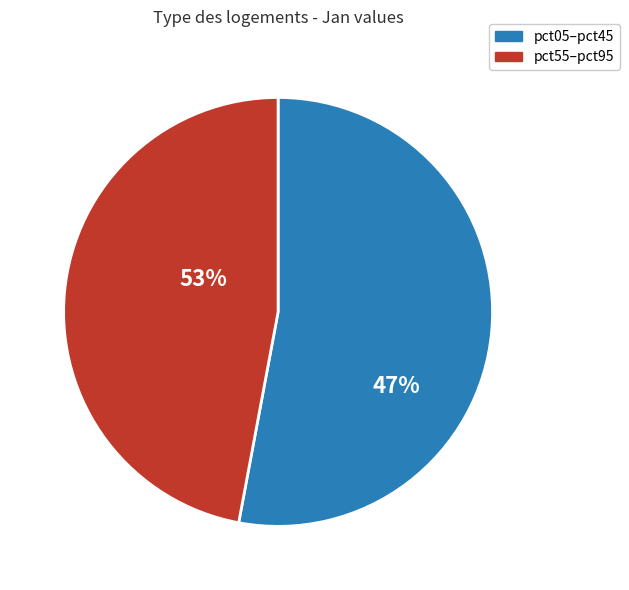

Is the sum of pct45 and pct15 greater than half?

No